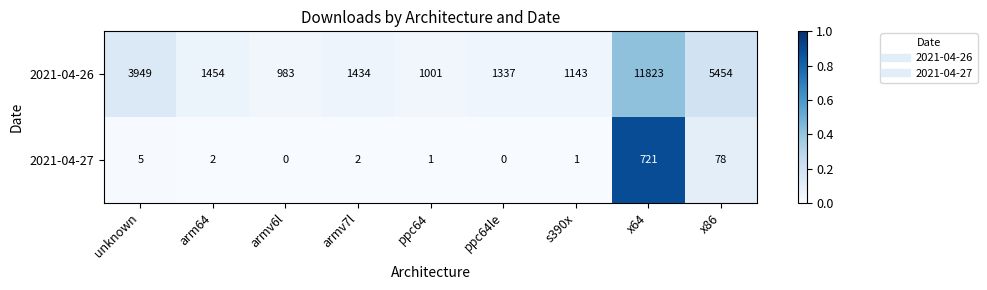

Between unknown and x64, which series saw the biggest shift?

2021-04-26